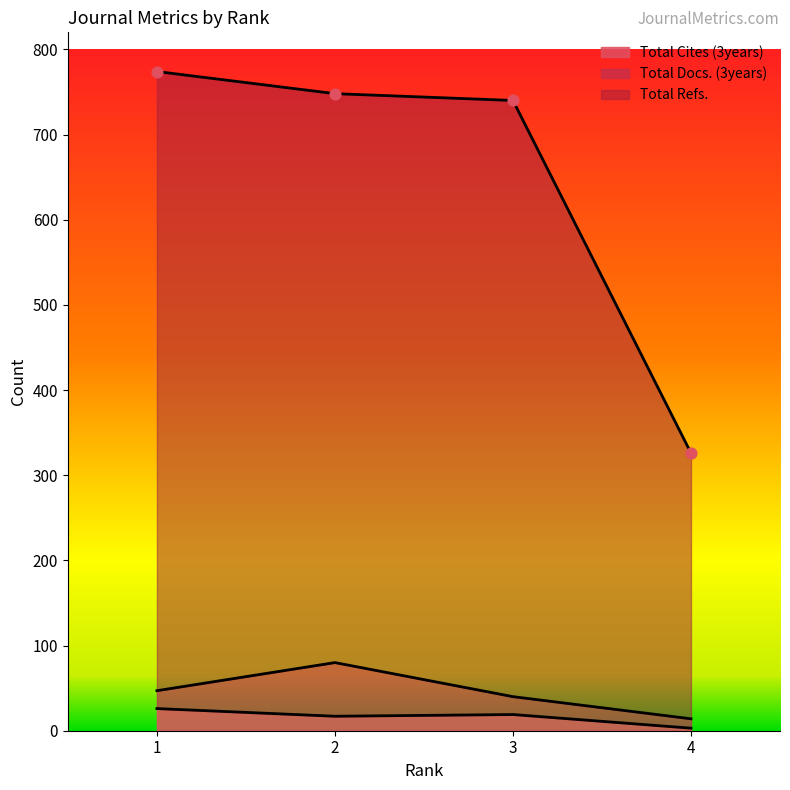

Which series has the widest spread of Y values?

Total Refs.